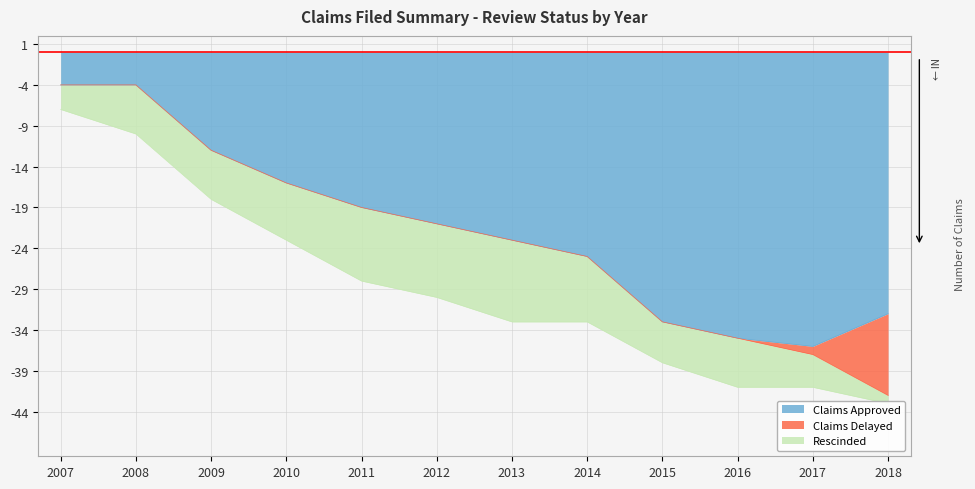

True or false: Rescinded has more than 2 points higher than both neighbors.

False